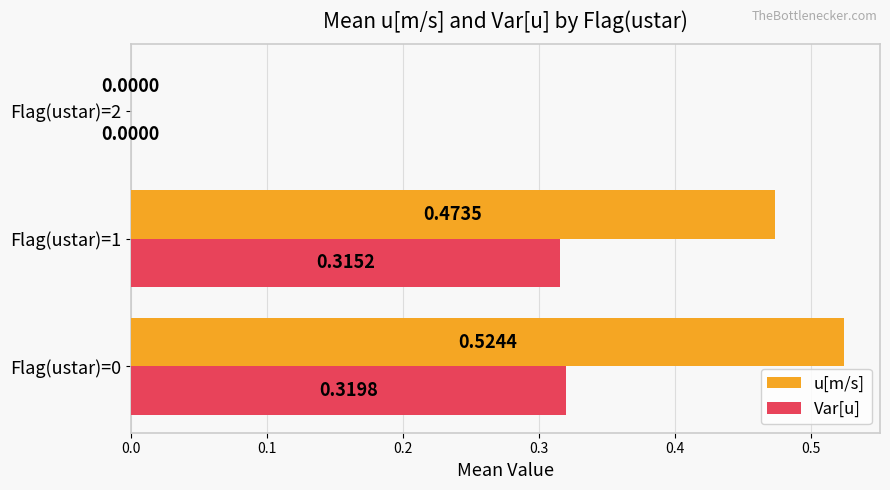

Between Flag(ustar)=0 and Flag(ustar)=1, which series saw the biggest shift?

u[m/s]